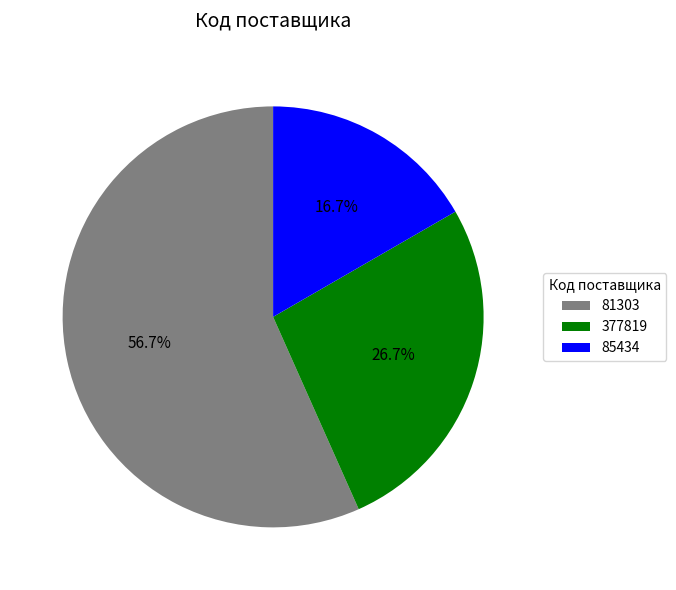

Rank the categories by value from lowest to highest.

85434, 377819, 81303